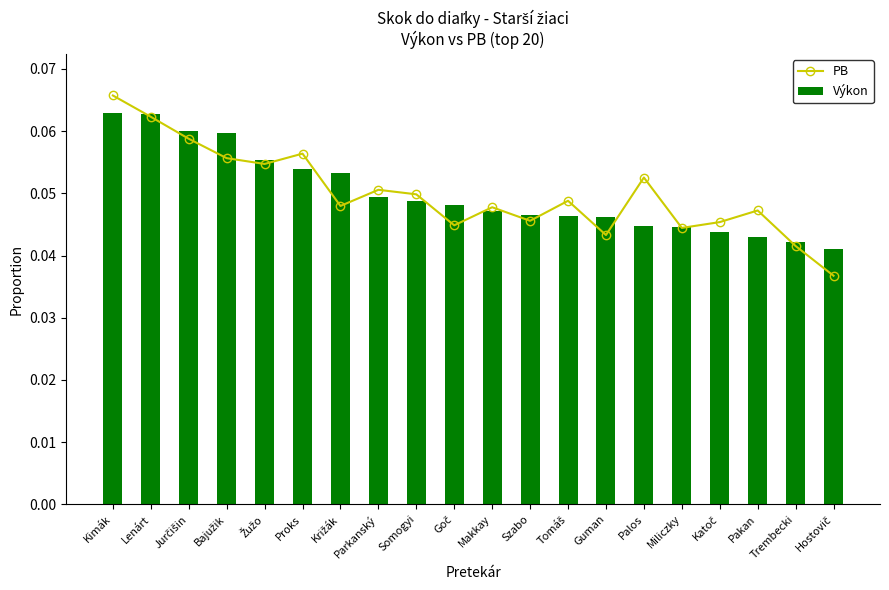

What position from the right is Palos?

6